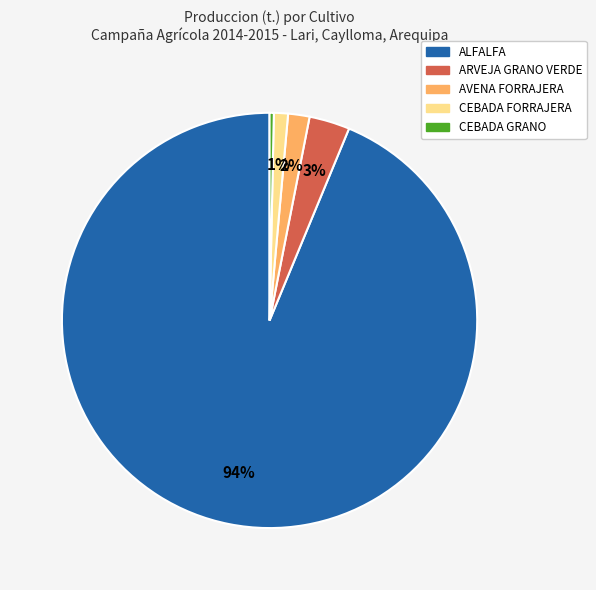

Between ARVEJA GRANO VERDE and ALFALFA, which is larger?

ALFALFA